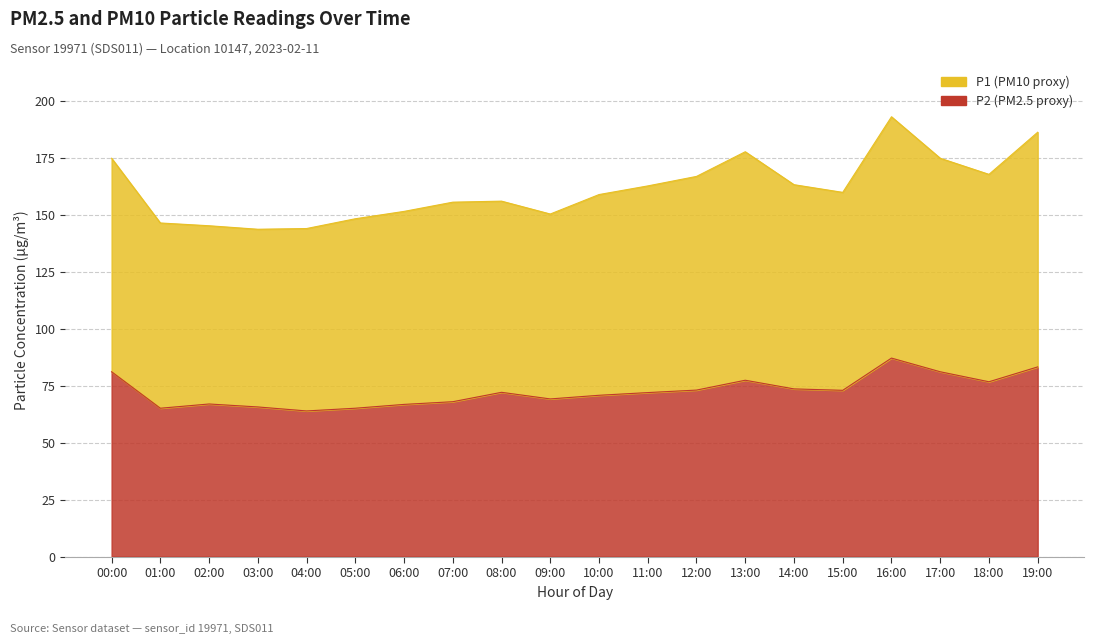

True or false: P2 has a value of 24.5 at 07:00.

False